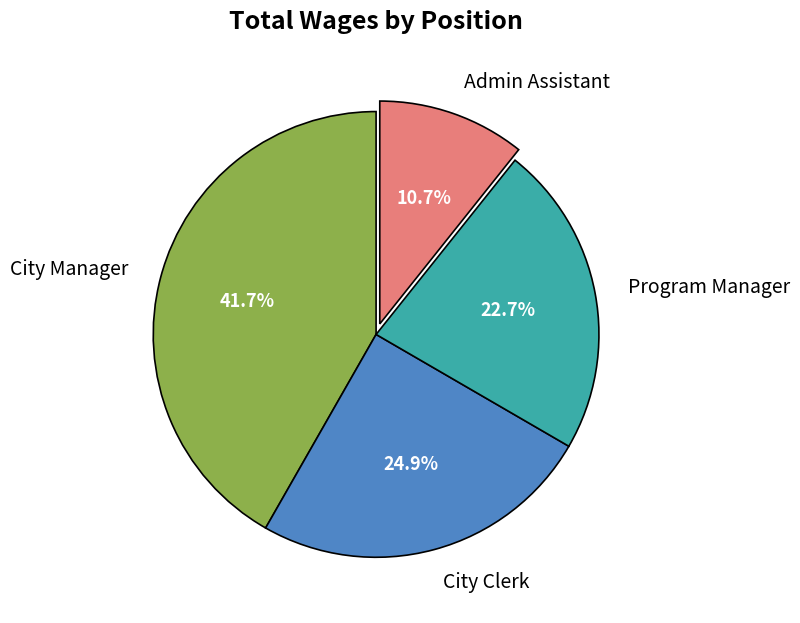

The City Manager slice represents 54% of the pie. True or false?

False